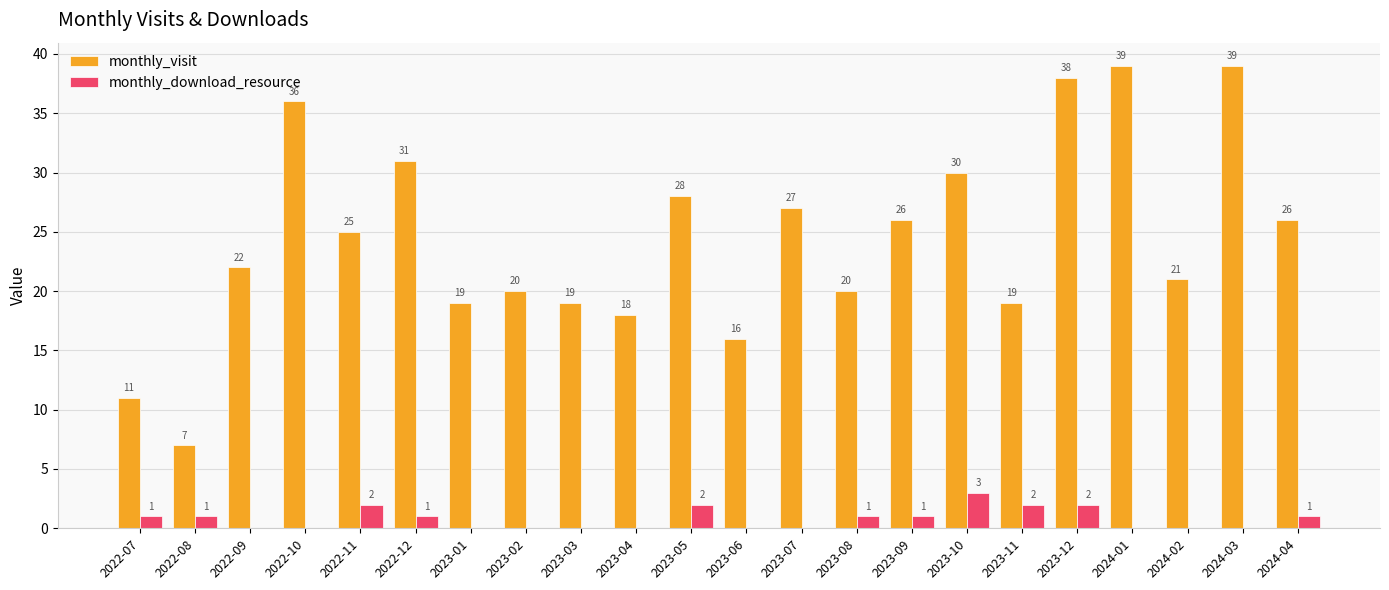

What are all the series names shown in the legend?

monthly_visit, monthly_download_resource